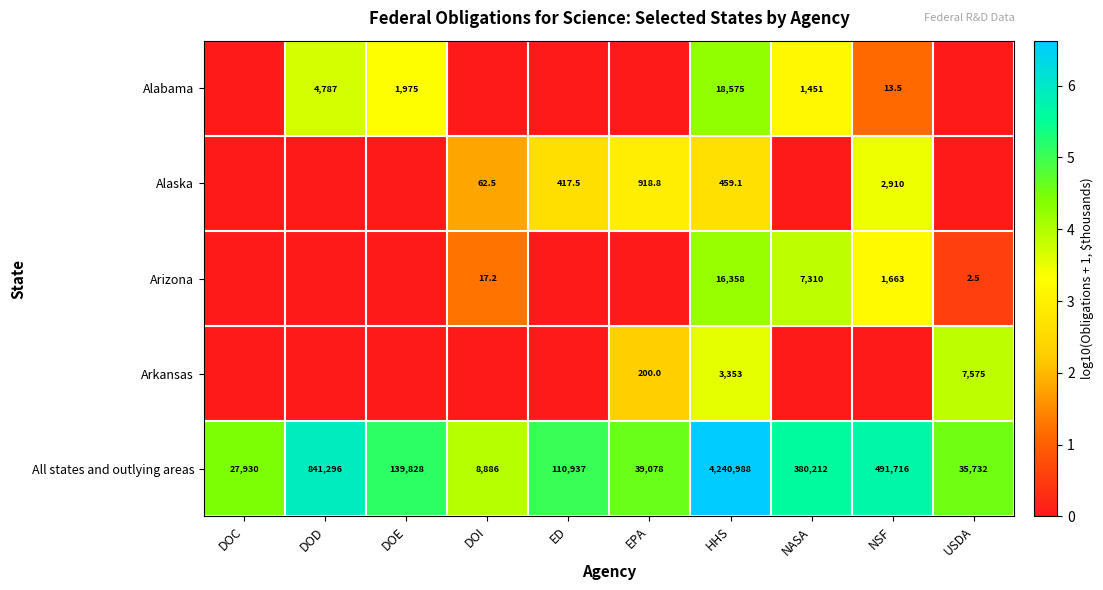

Is the value of Alabama at DOE greater than the value of Arizona at USDA?

Yes